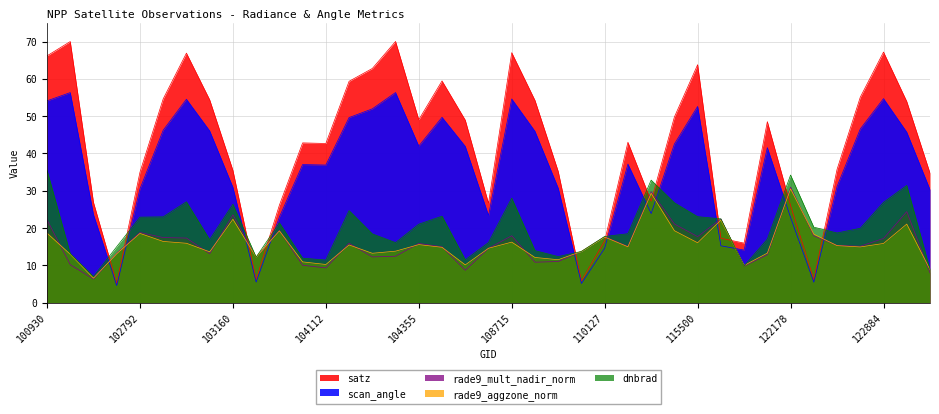

At which category does scan_angle reach its first local valley?

102671